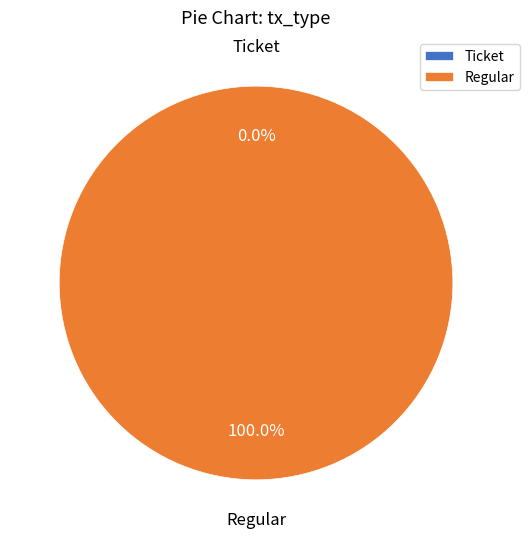

Rank the categories by value from highest to lowest.

Regular, Ticket